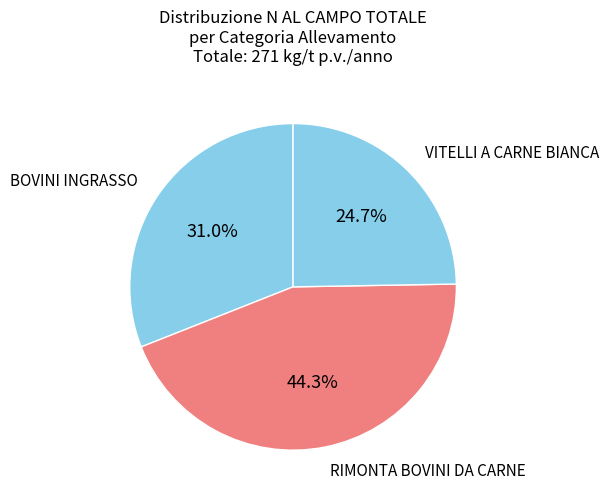

Rank the categories by value from lowest to highest.

VITELLI A CARNE BIANCA, BOVINI INGRASSO, RIMONTA BOVINI DA CARNE